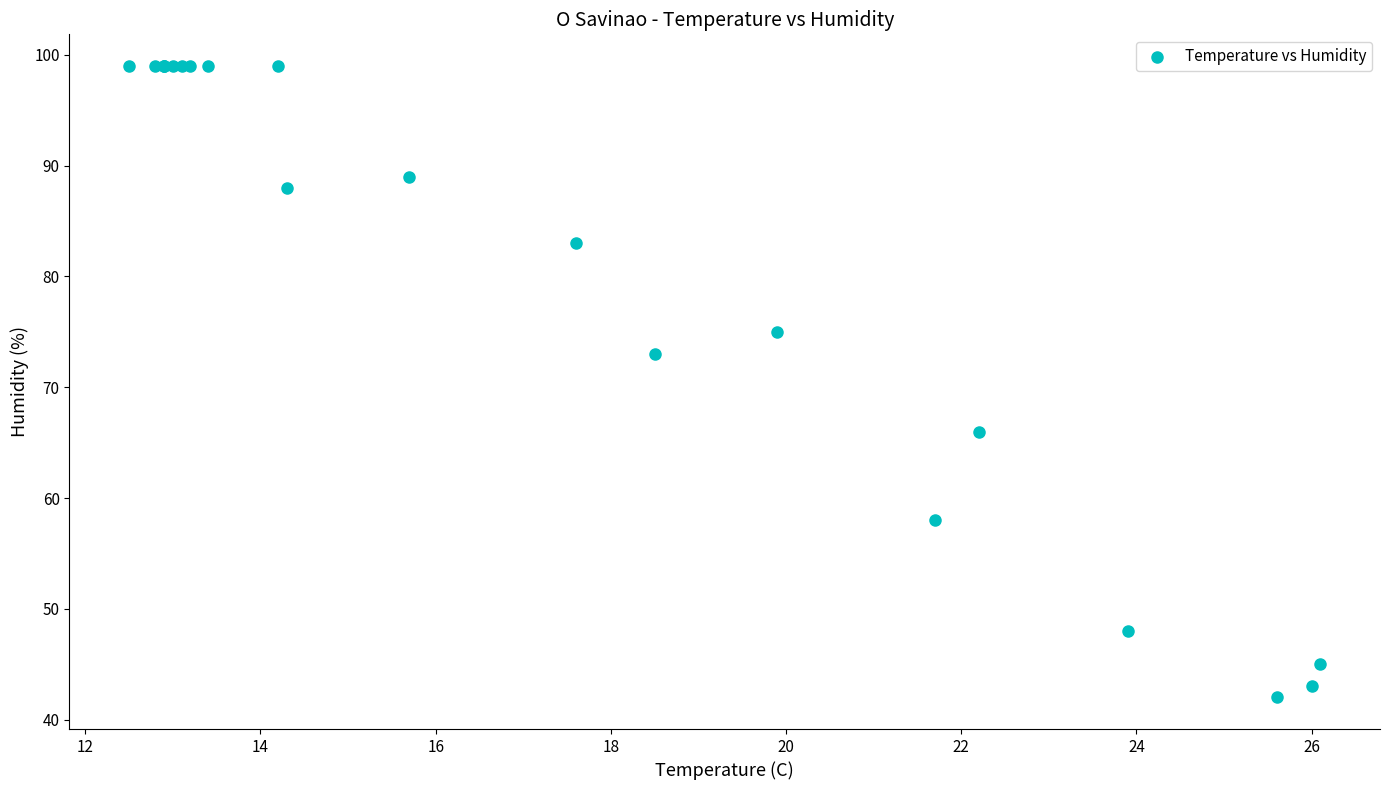

What Y value in the scatter plot is closest to 70?

73